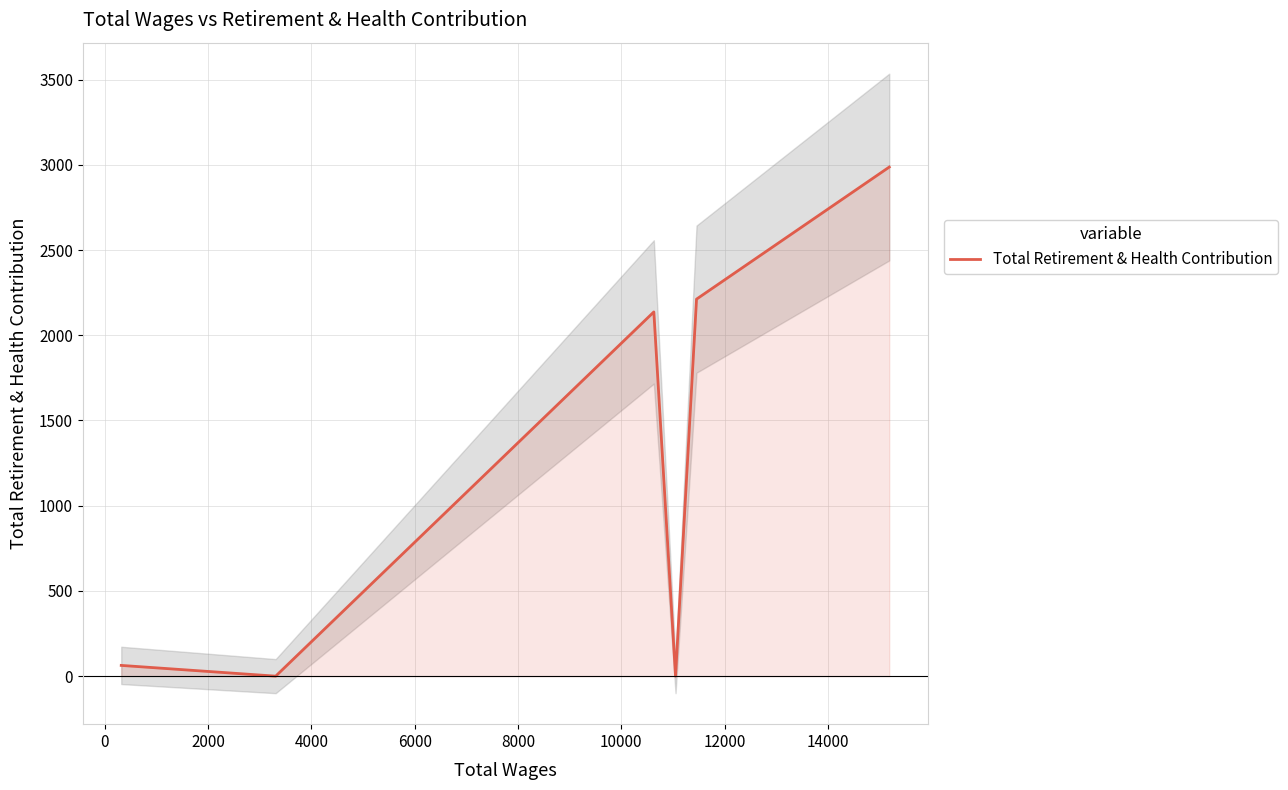

What is the difference between the second highest and second lowest values?

2212